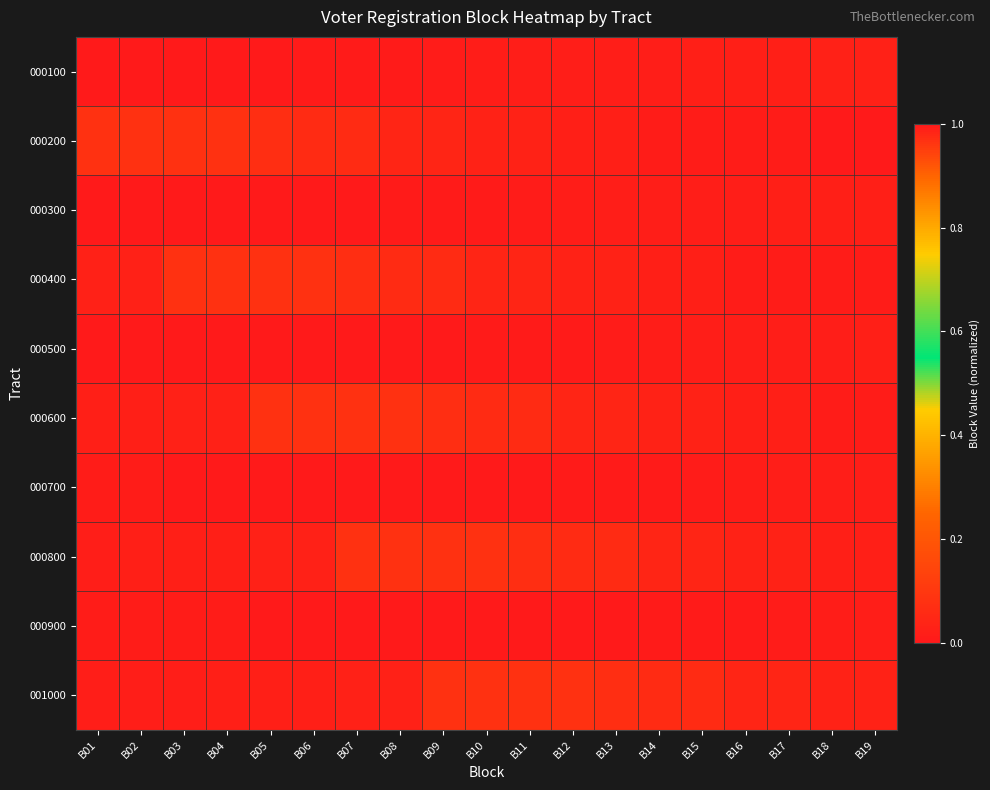

At how many categories does at least one series exceed 0?

19